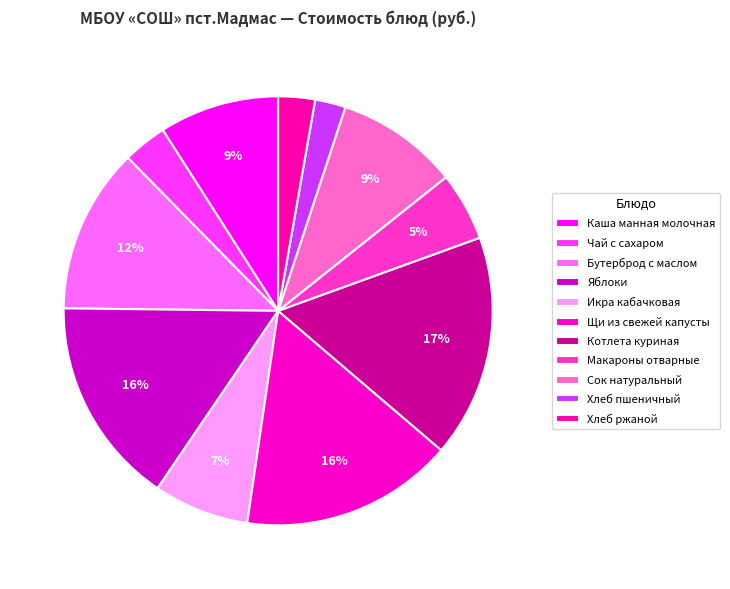

How many slices are in this pie chart?

11